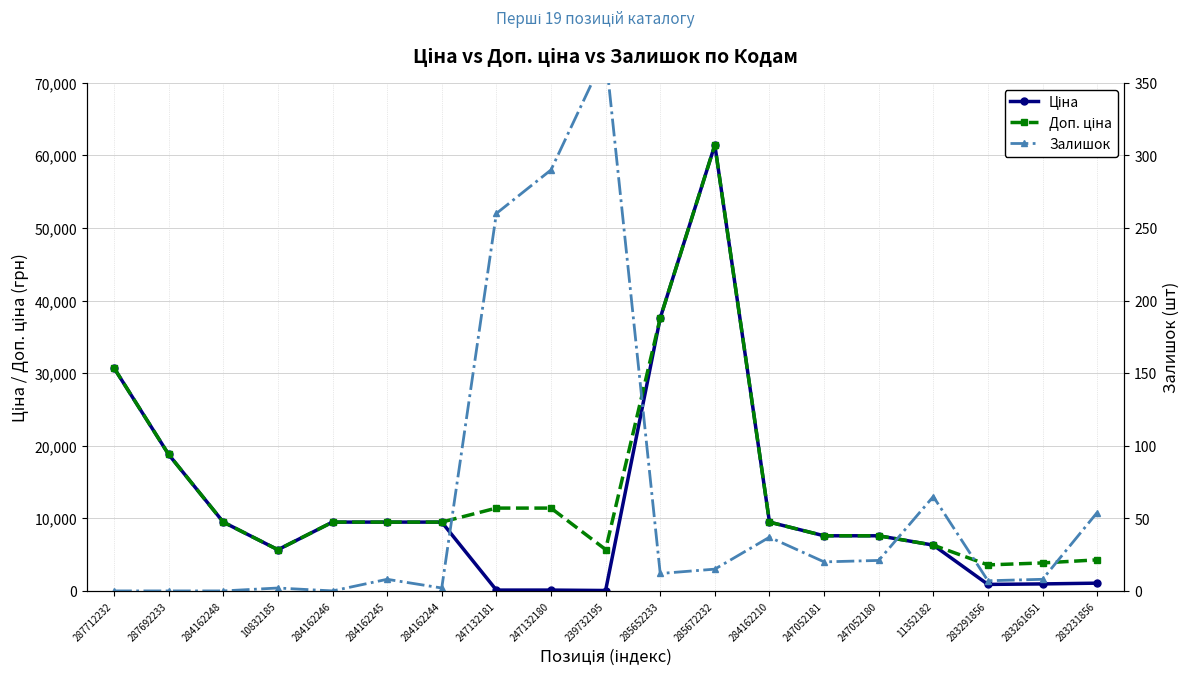

List the labels in order of Доп. ціна value, smallest first.

283291856, 283261651, 283231856, 10832185, 239732195, 11352182, 247052181, 247052180, 284162248, 284162246, 284162245, 284162244, 284162210, 247132181, 247132180, 287692233, 287712232, 285652233, 285672232